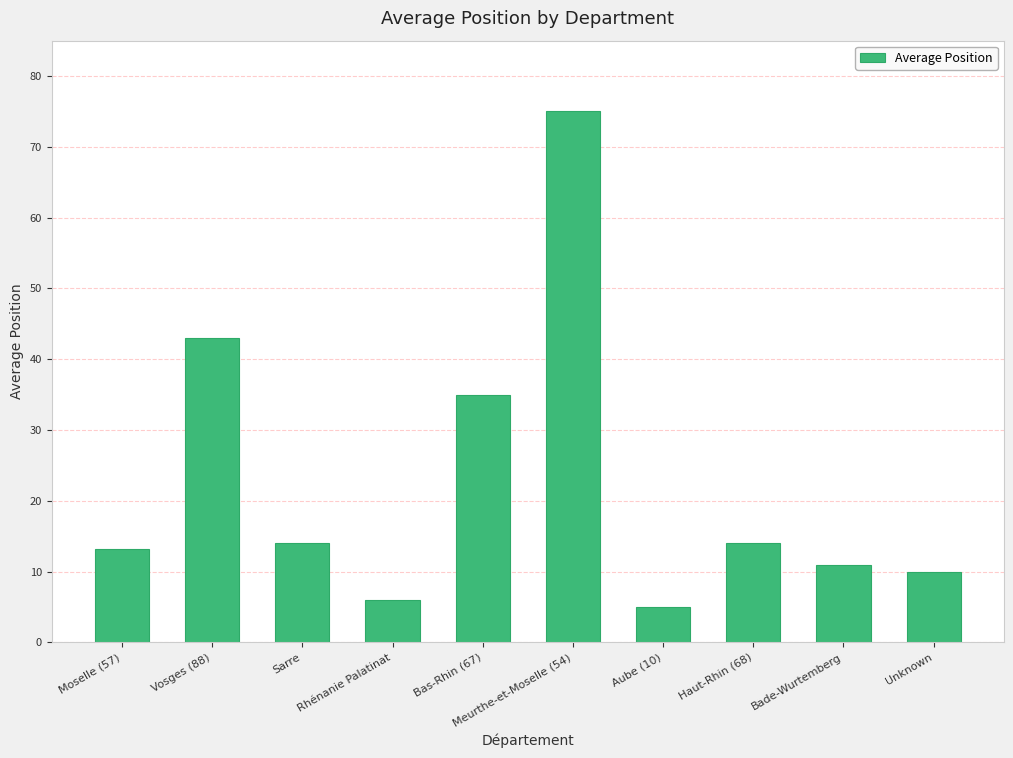

Between Aube (10) and Bas-Rhin (67), which is larger?

Bas-Rhin (67)